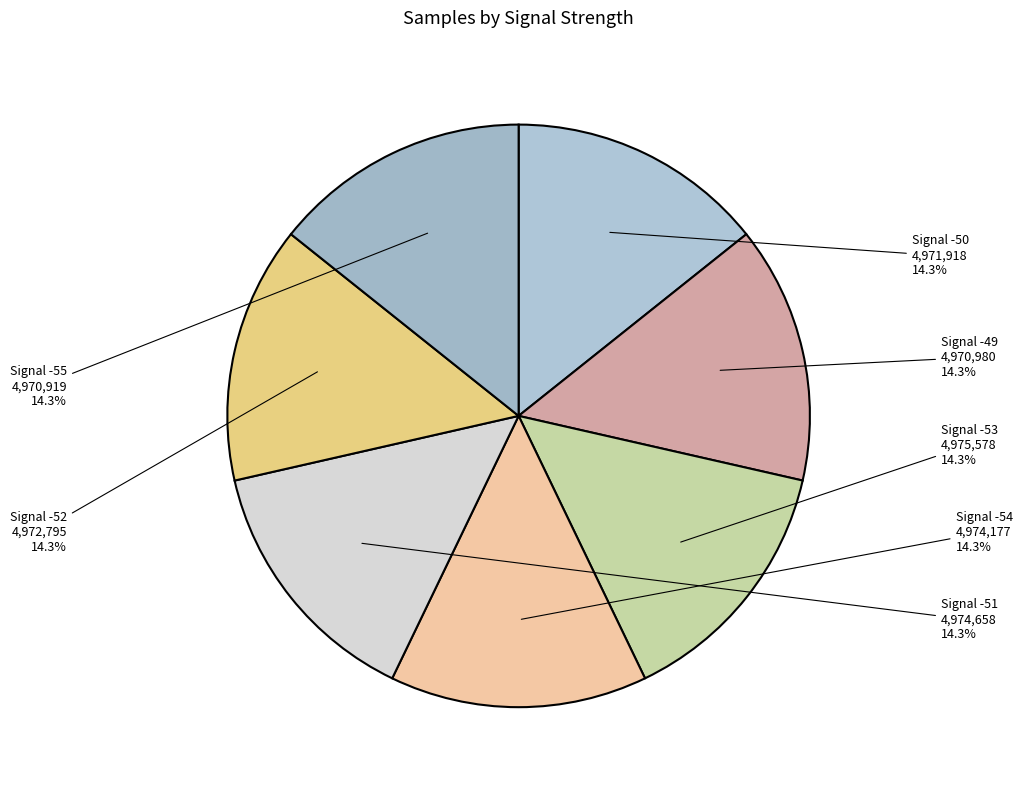

Is there a majority slice in this chart?

No